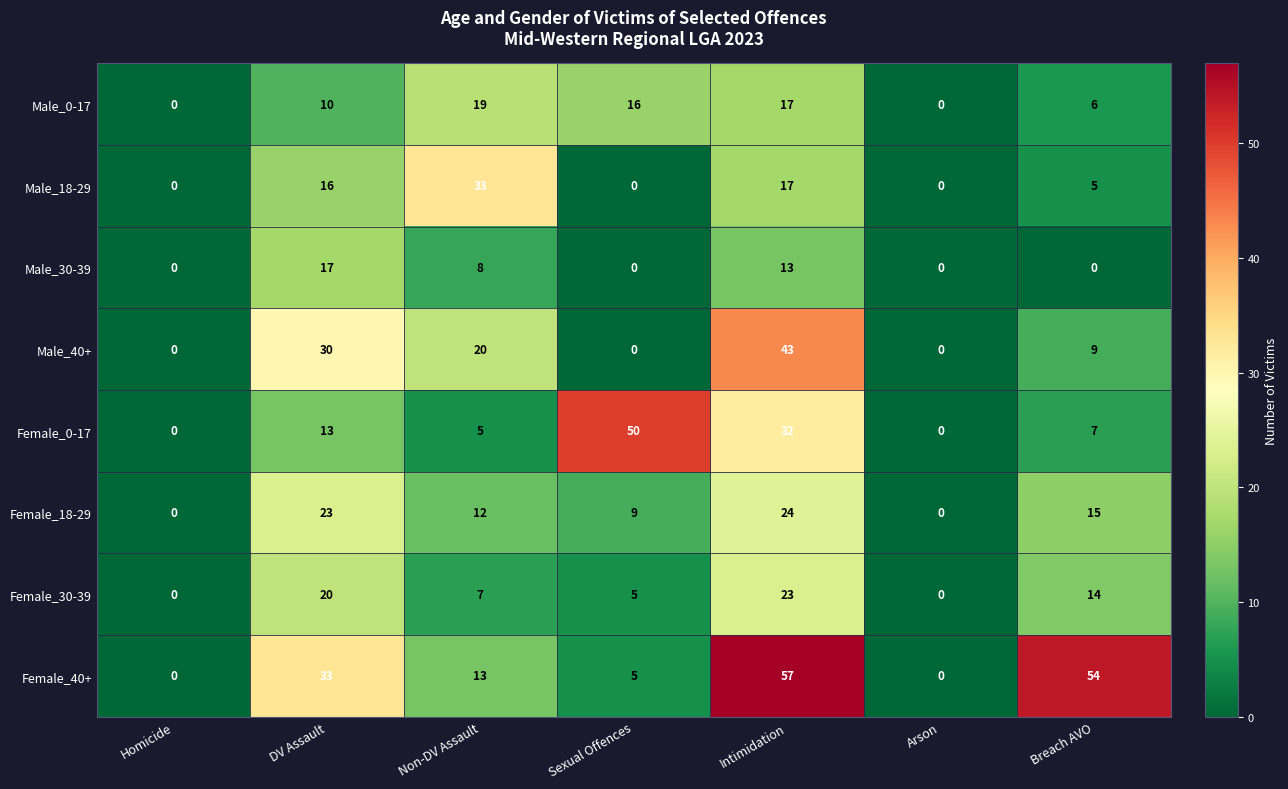

True or false: Male_40+ has a value of 9 at Breach AVO.

True